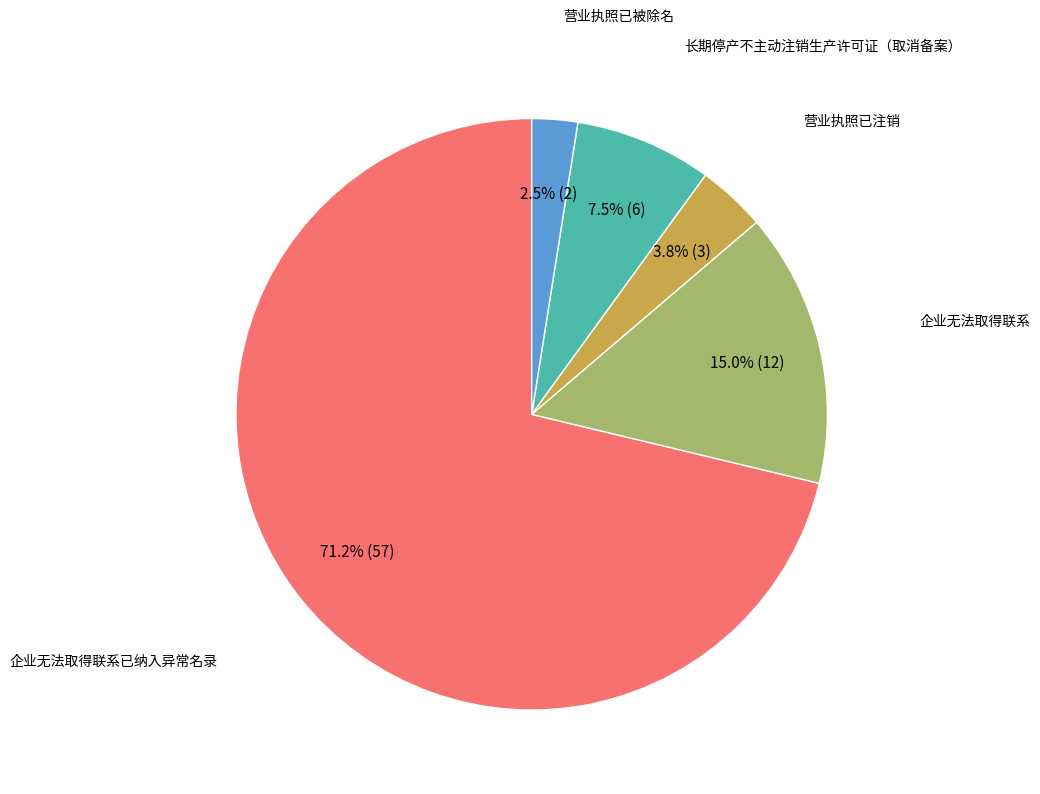

Is there any slice that represents more than half of the pie?

Yes